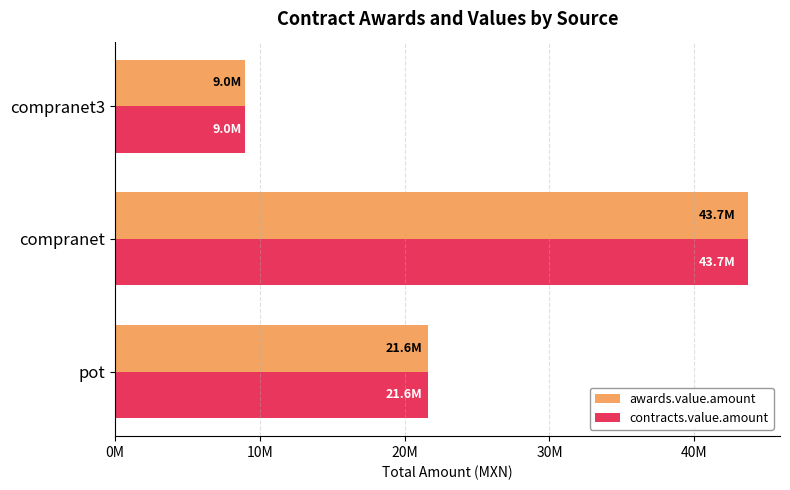

Which category has the highest value in the awards.value.amount series?

compranet